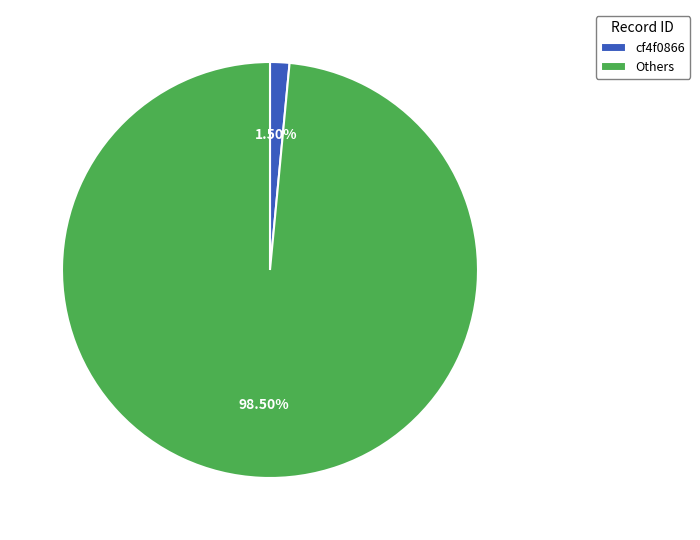

Rank the categories by value from highest to lowest.

Others, cf4f0866